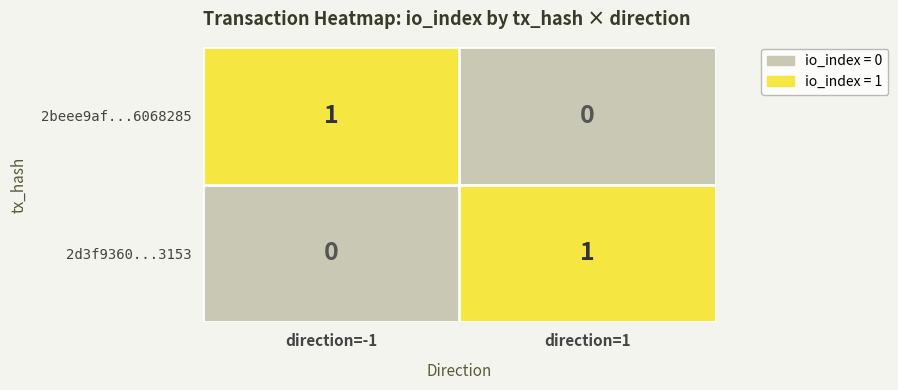

Rank the series at direction=-1 from highest to lowest value.

2beee9af...6068285, 2d3f9360...3153